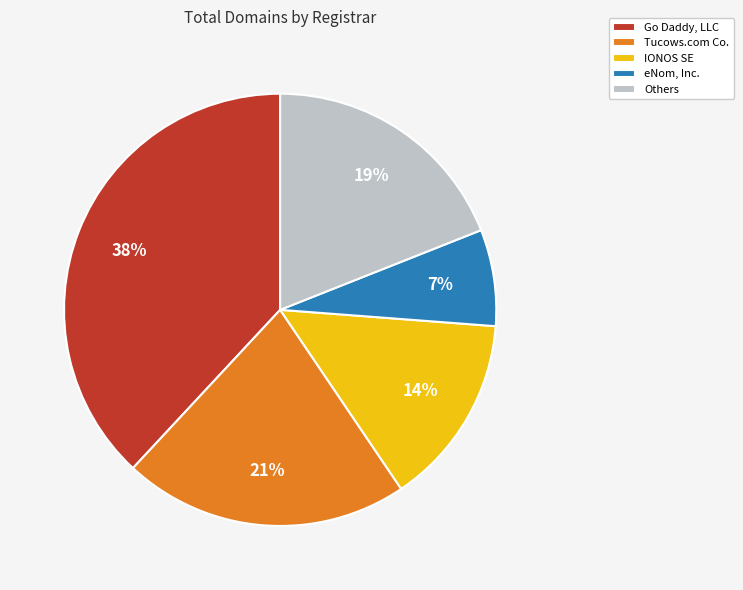

Is there a majority slice in this chart?

No